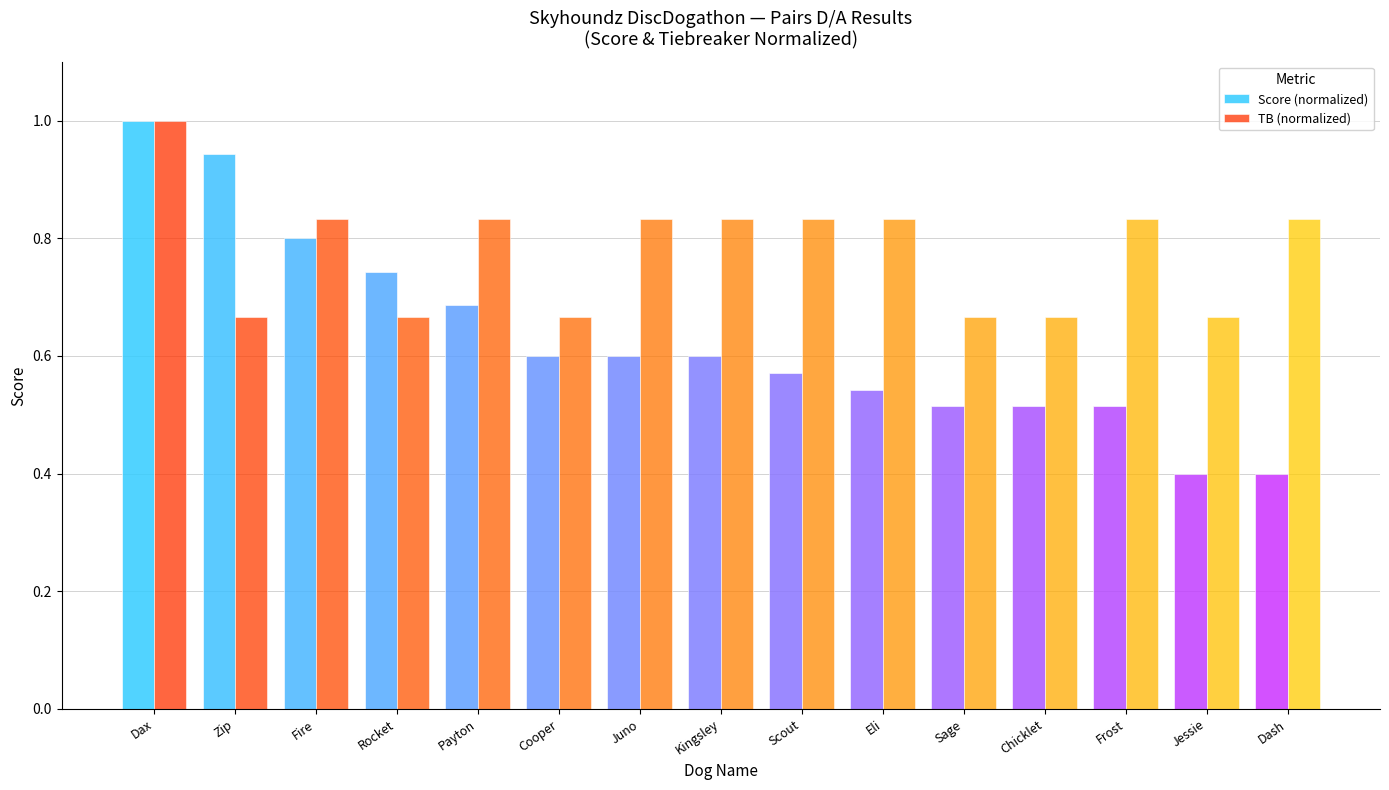

Count the TB (normalized) values in the range 0 to 1.

15